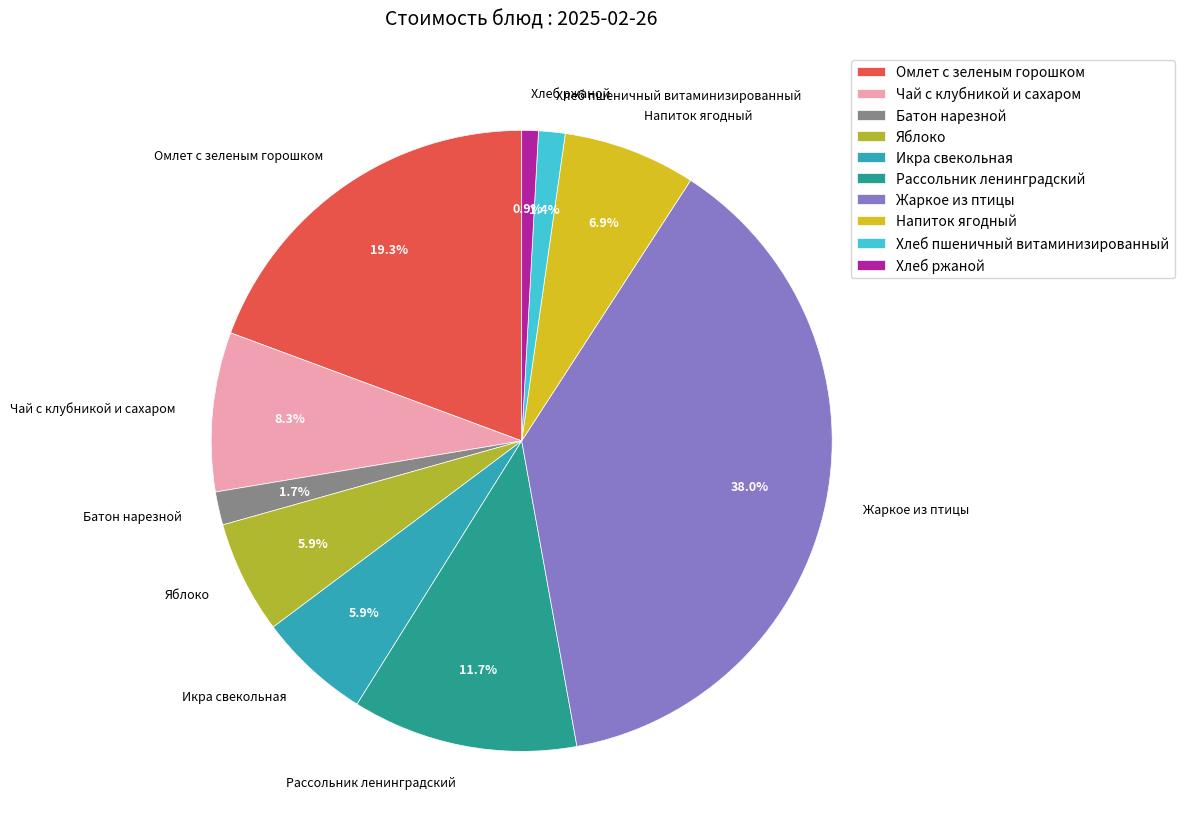

How many slices are in this pie chart?

10